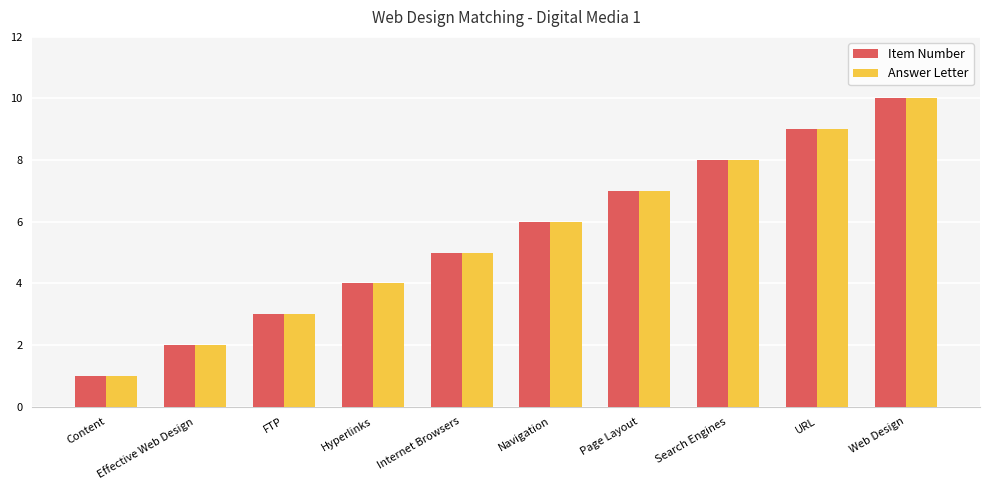

Is the value of Answer Letter at Web Design greater than the value of Item Number at URL?

Yes